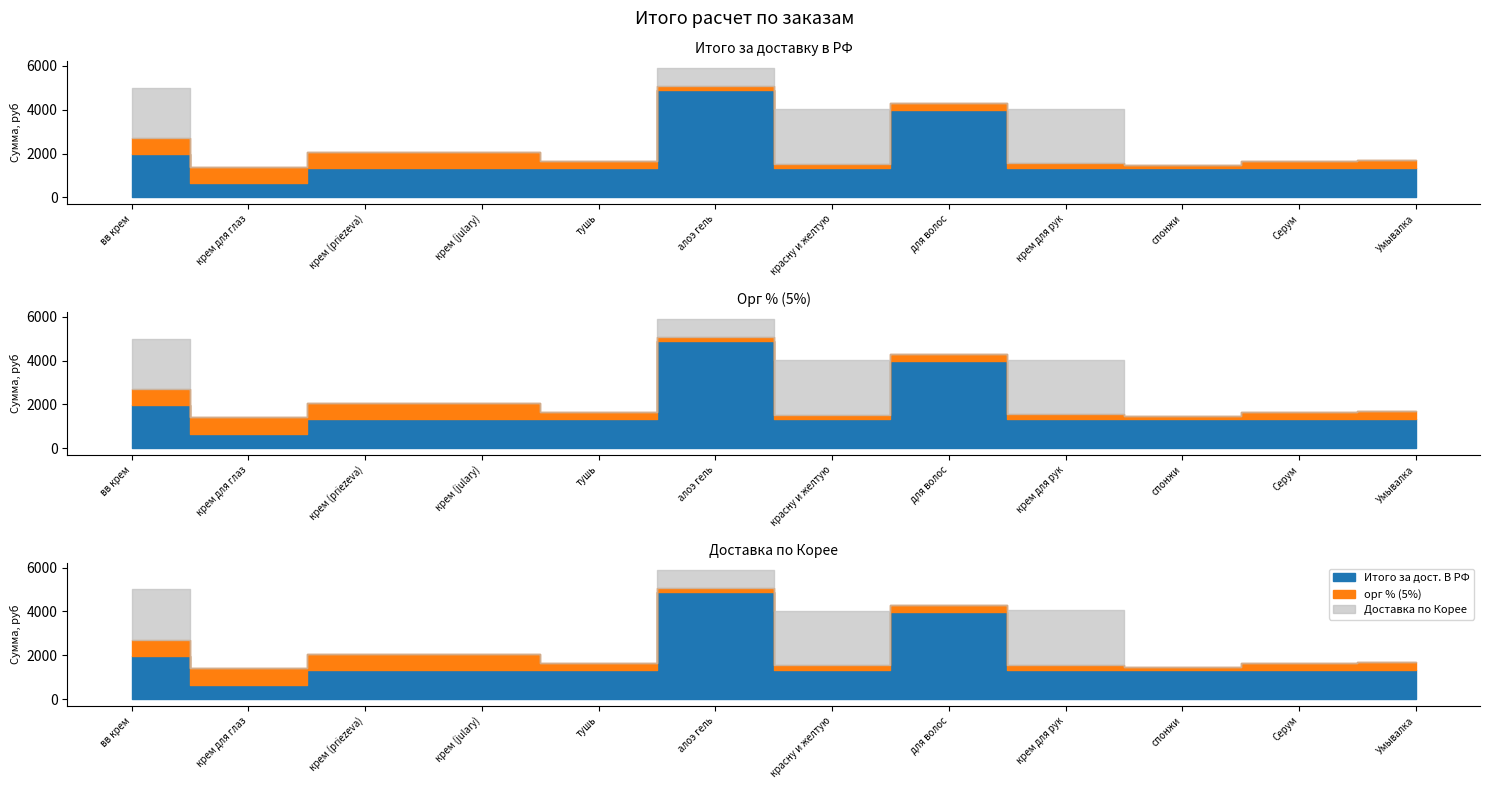

How many distinct data groups are displayed?

3